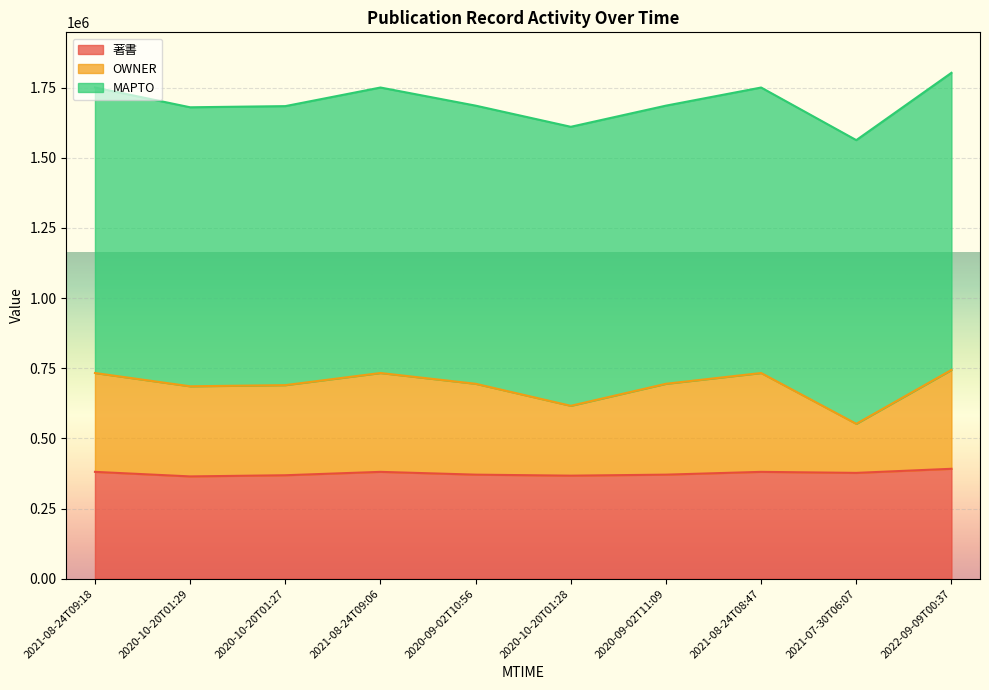

Read the 著書 value at 2020-10-20T01:28.

367401